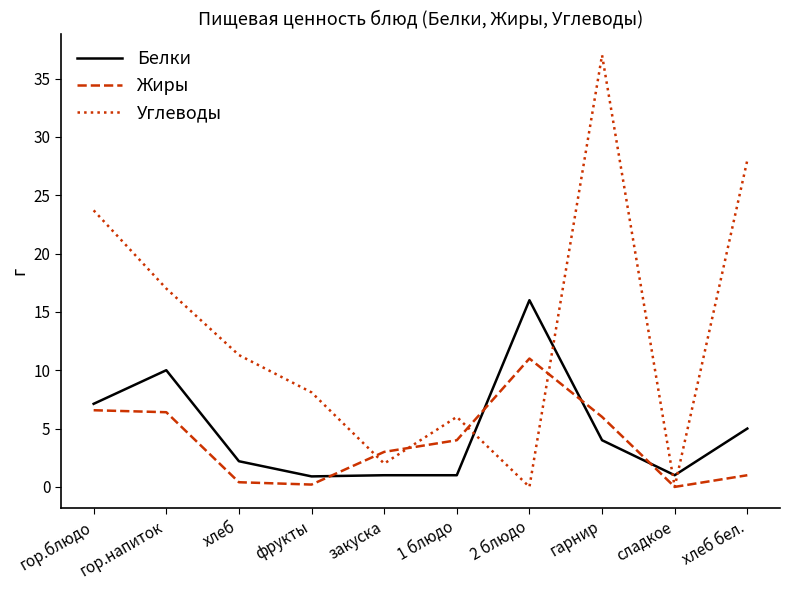

Read the Углеводы value at закуска.

2.0